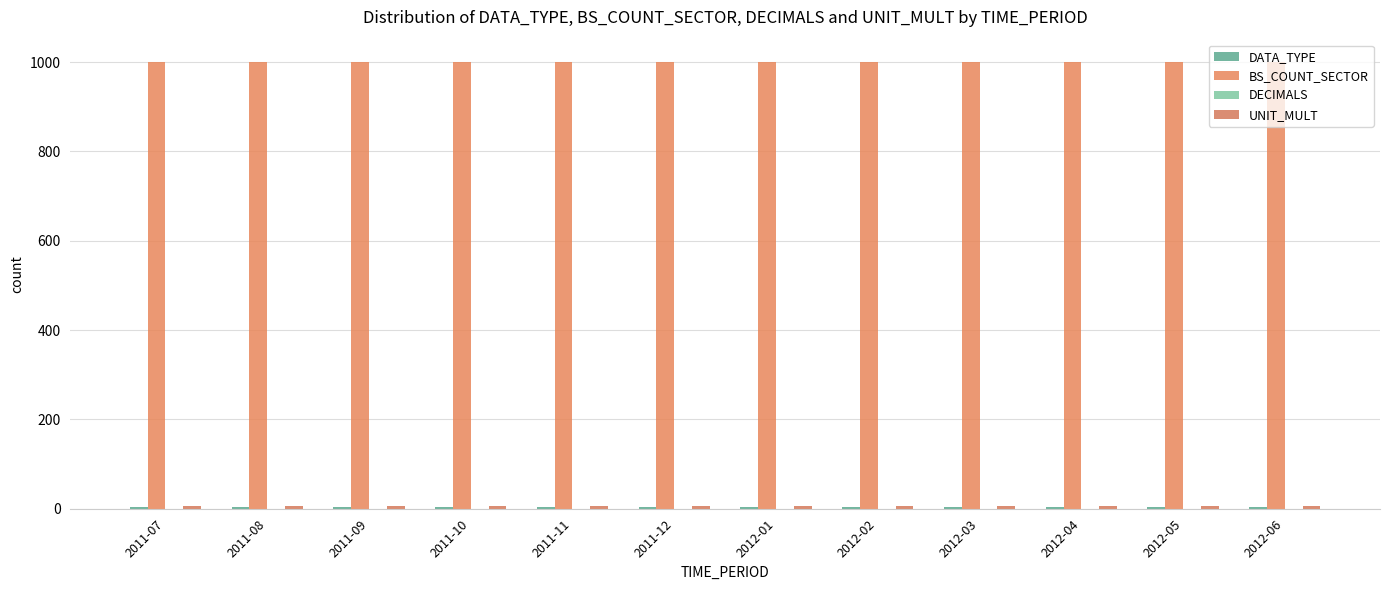

Which has a higher value, 2011-10 or 2012-01?

2011-10